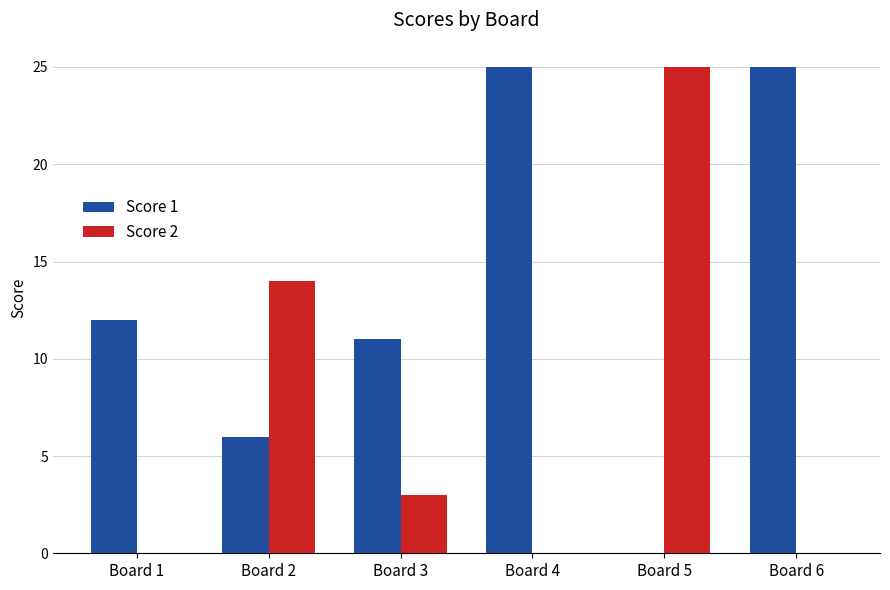

Read the Score 2 value at Board 3.

3